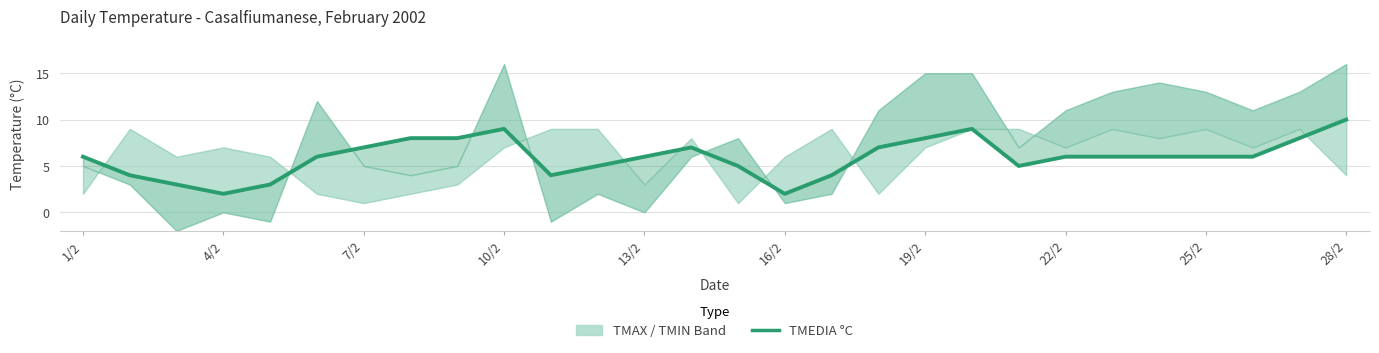

How many interior local valleys (lower than both neighbors) does the data have?

4